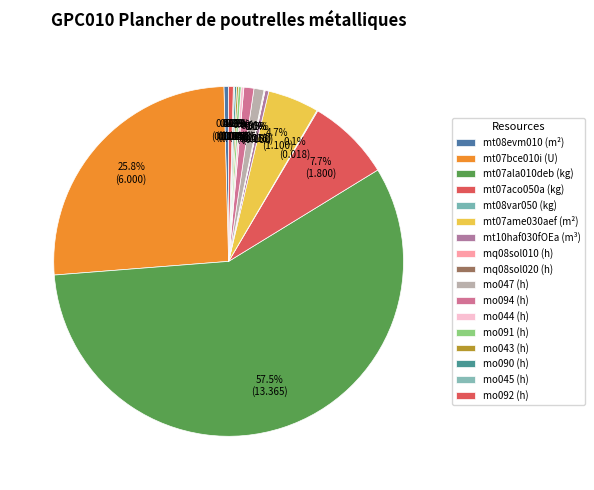

What is the total percentage of mt07bce010i (U) and mo090 (h)?

26.0%